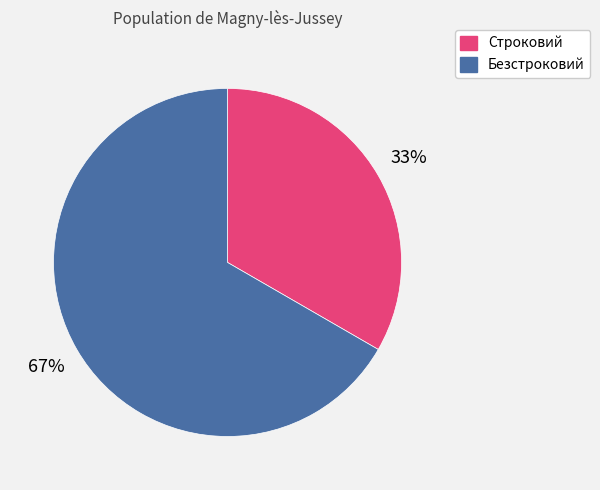

Is the sum of Строковий and Безстроковий greater than half?

Yes